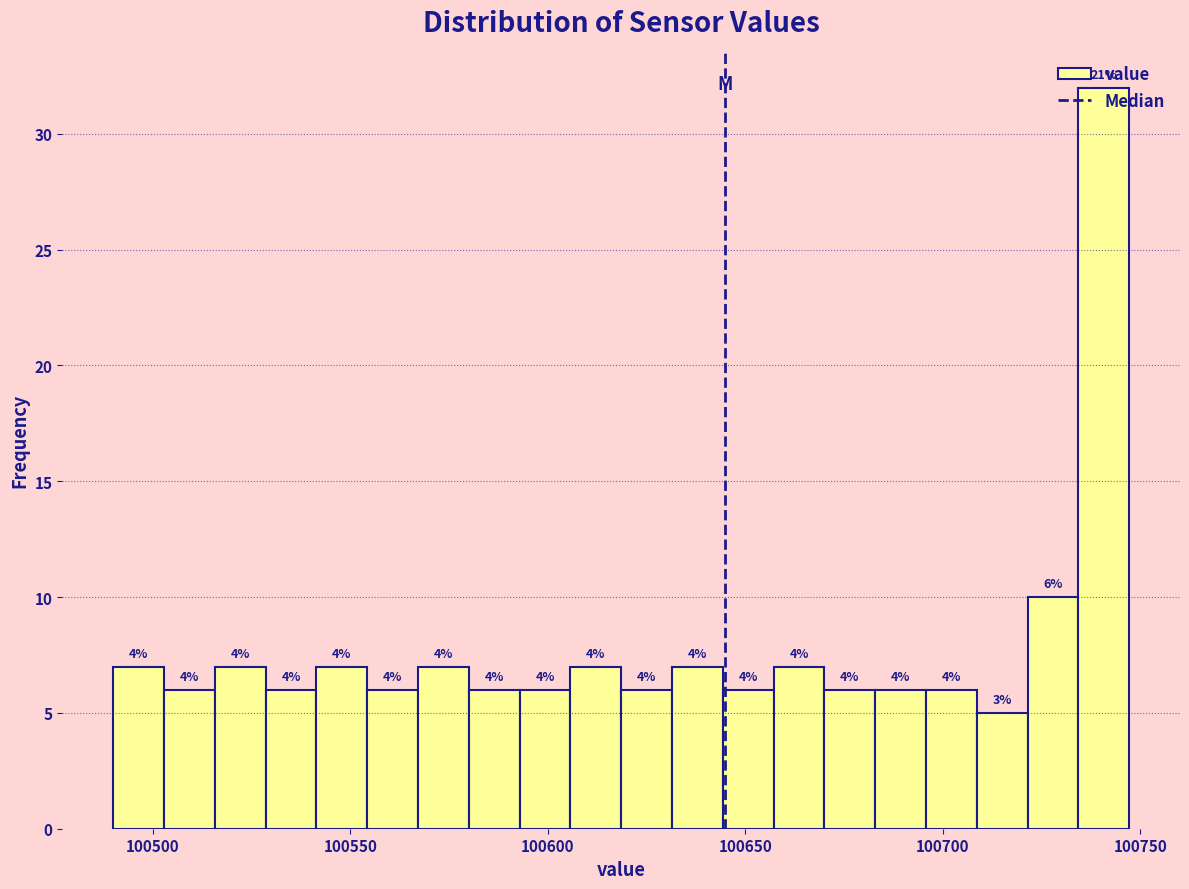

Around what value on the x-axis is the tallest bar? Give the approximate position of its centre, as read against the axis.

100740